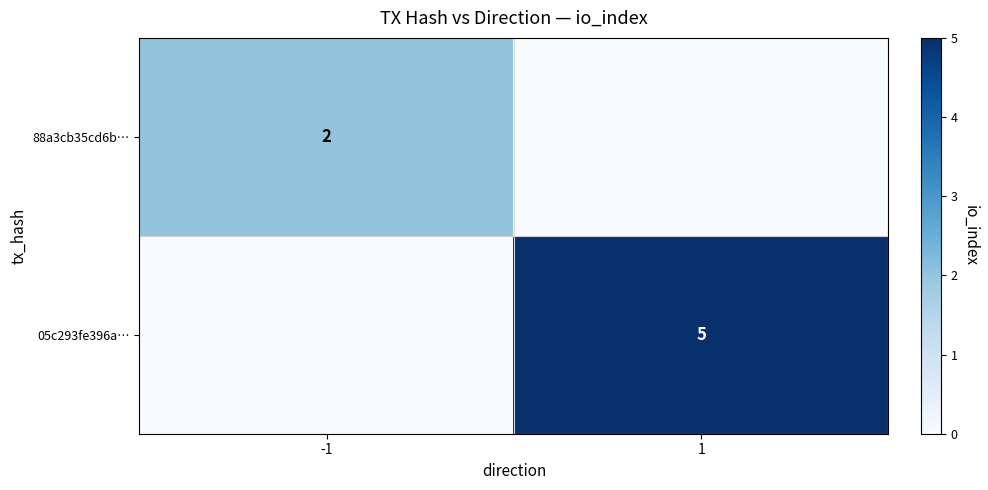

The 88a3cb35cd6b… series shows 3 at -1. True or false?

False